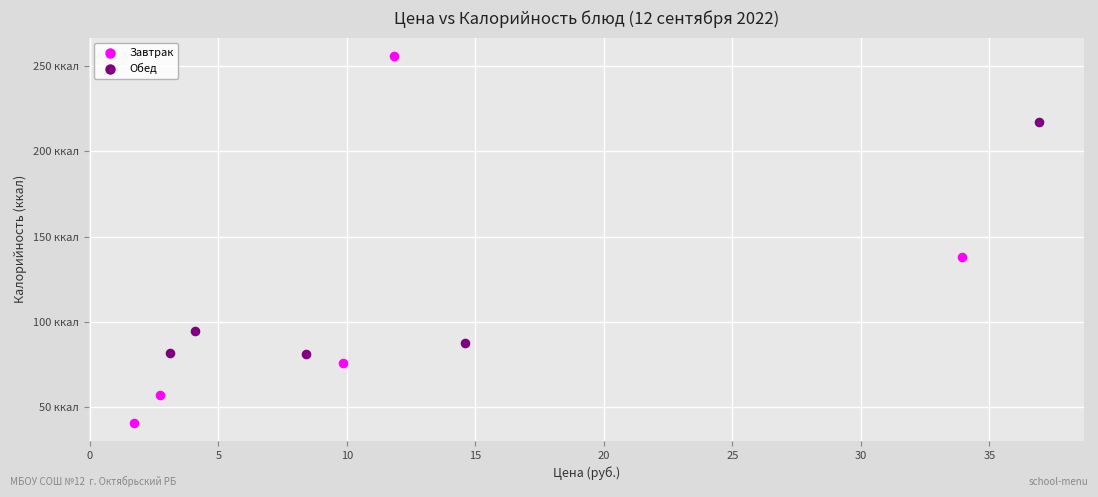

Which series contains the highest Y value?

Завтрак